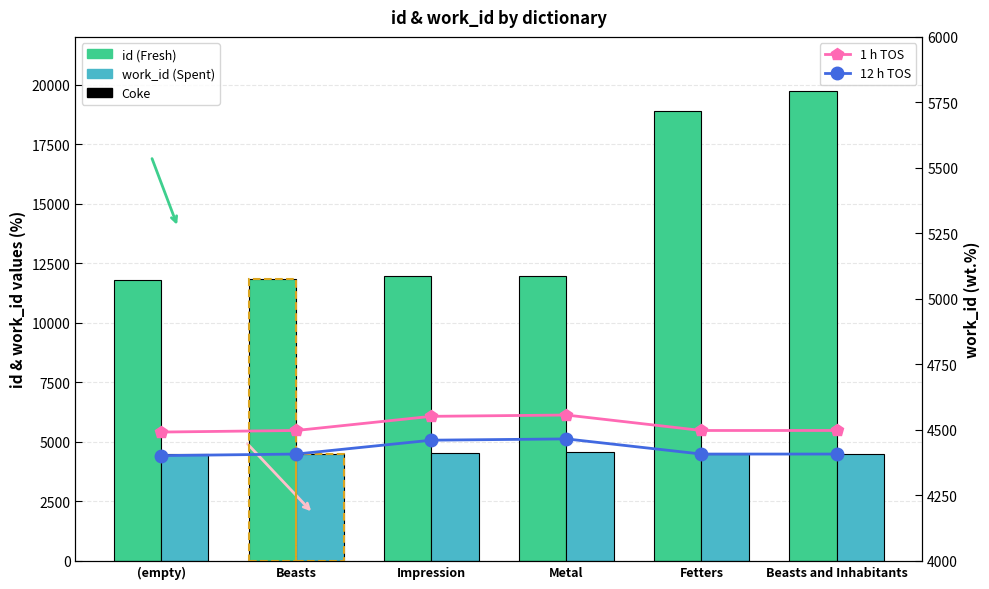

At which category is the sum across all series the highest?

Beasts and Inhabitants